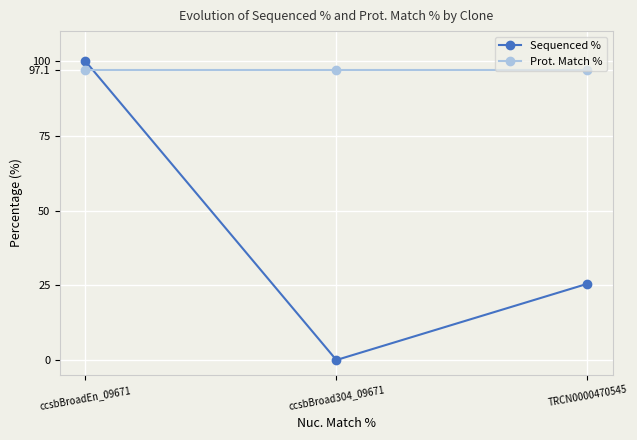

Does the chart display data point markers on the line(s)?

Yes